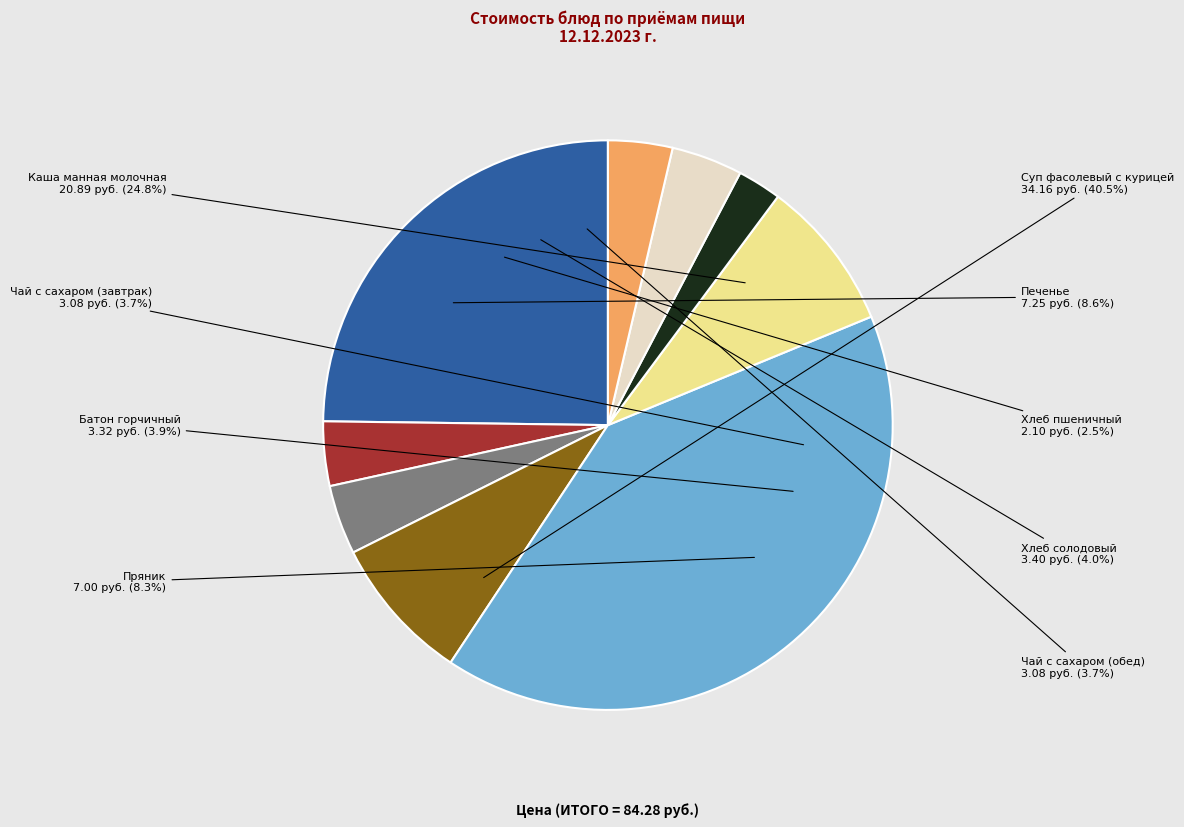

Is there a majority slice in this chart?

No